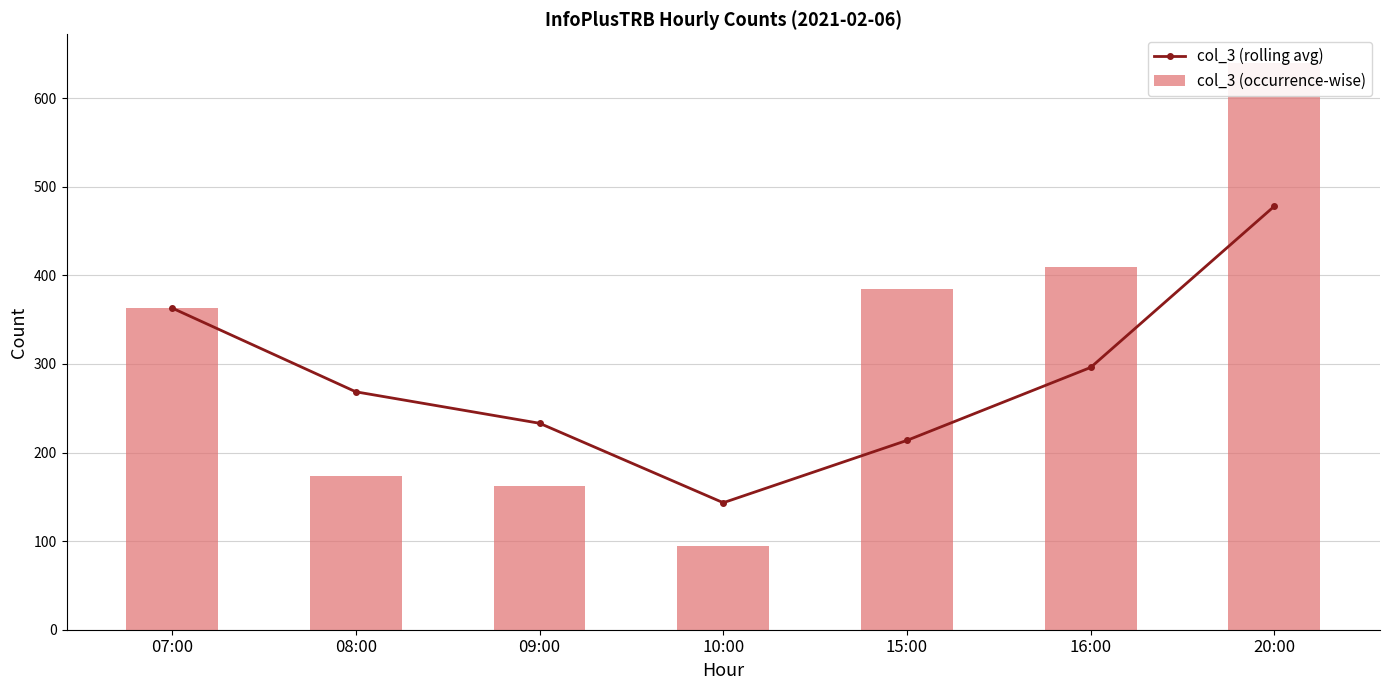

Which category has the highest value in the col_3 (occurrence-wise) series?

20:00